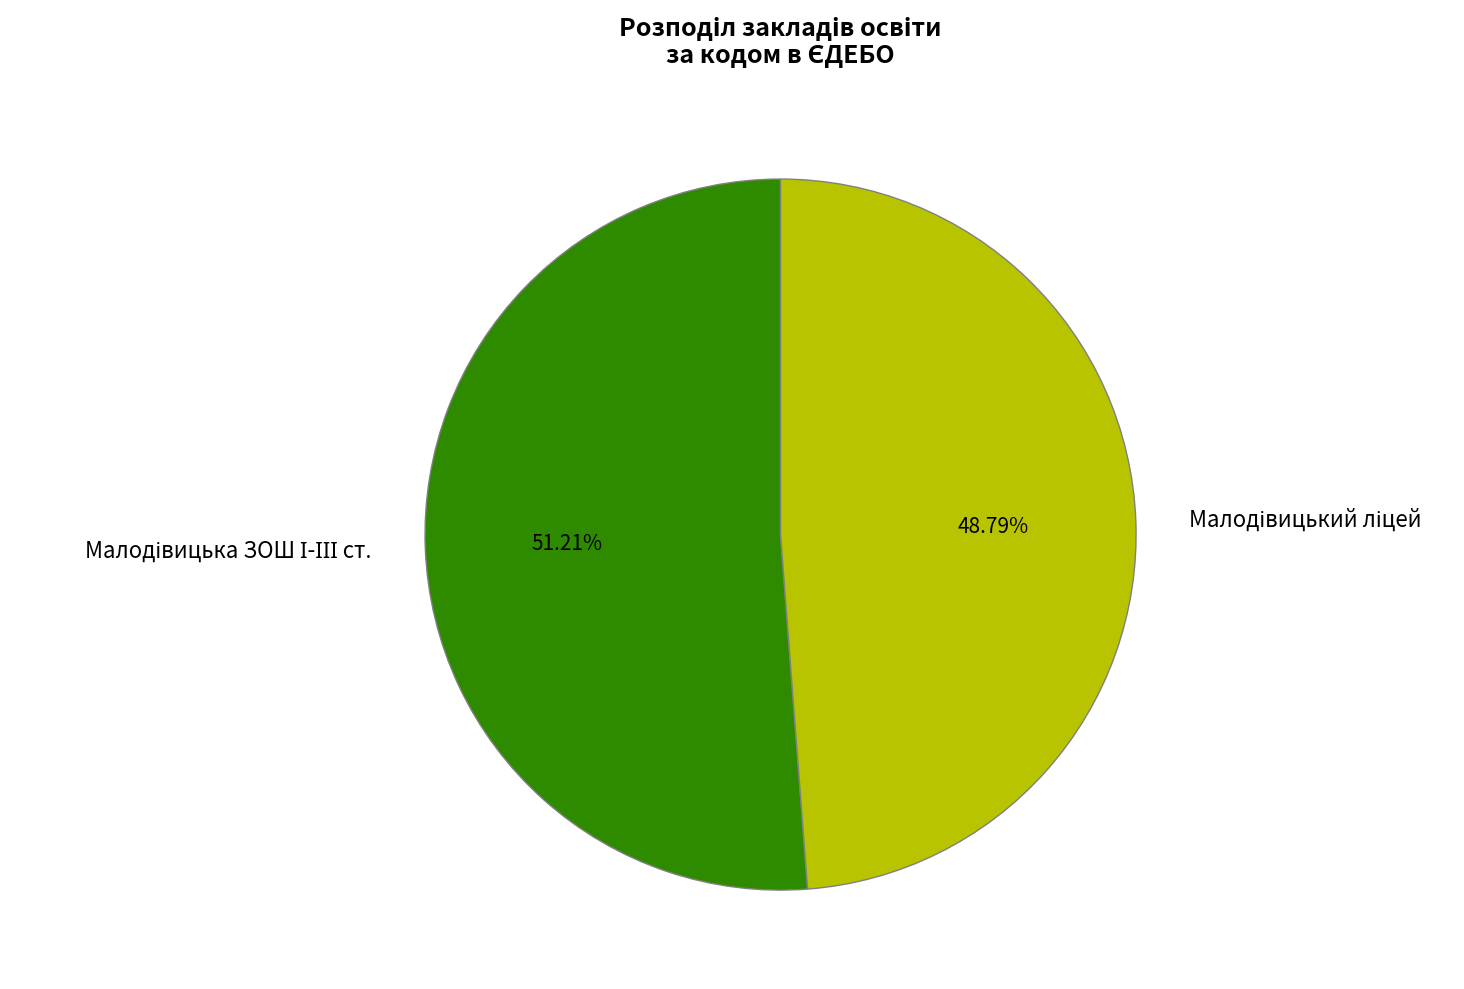

Is there a majority slice in this chart?

Yes